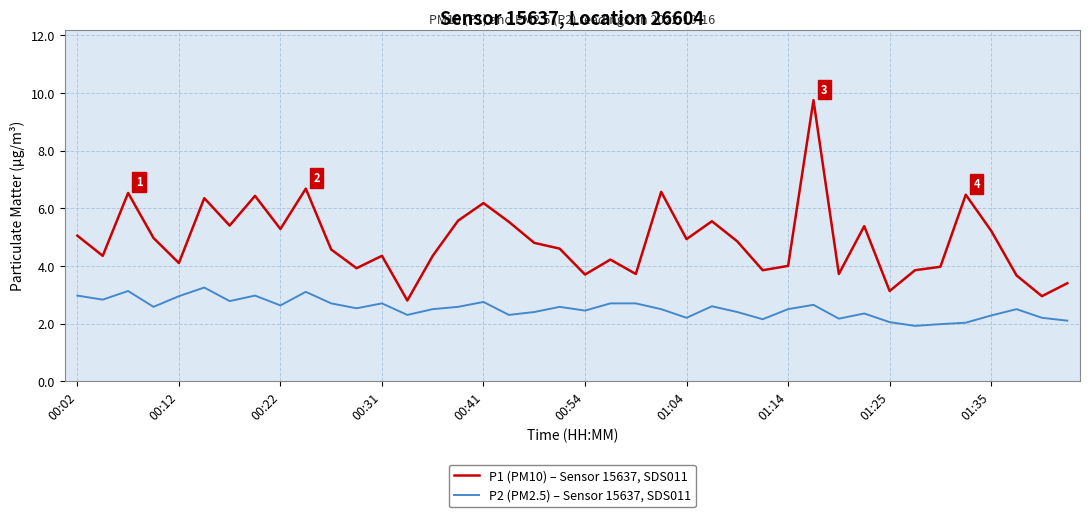

List the series in order of their peak value, lowest first.

P2 (PM2.5) – Sensor 15637, SDS011, P1 (PM10) – Sensor 15637, SDS011